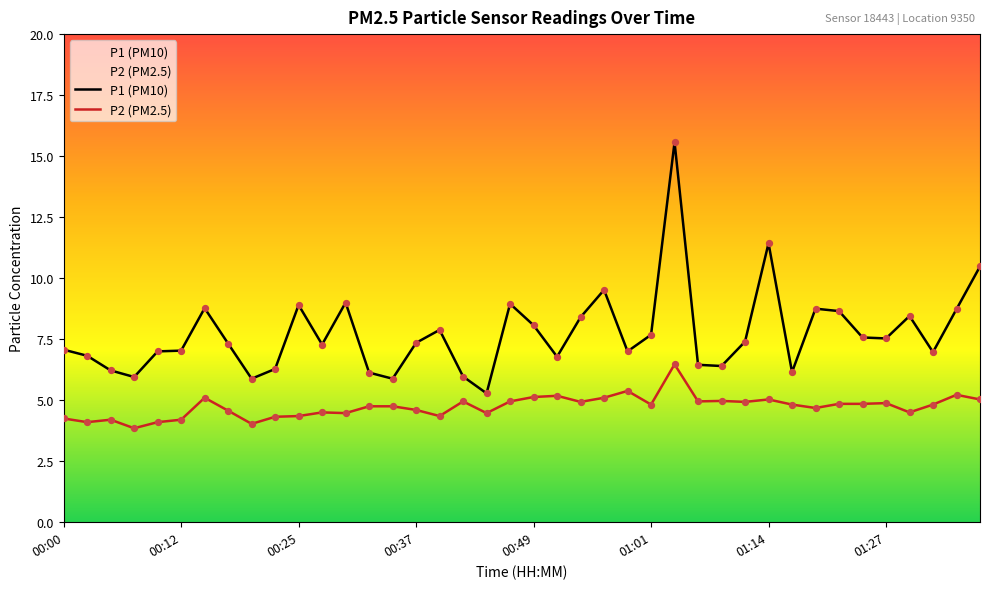

At how many categories does at least one series exceed 9?

4